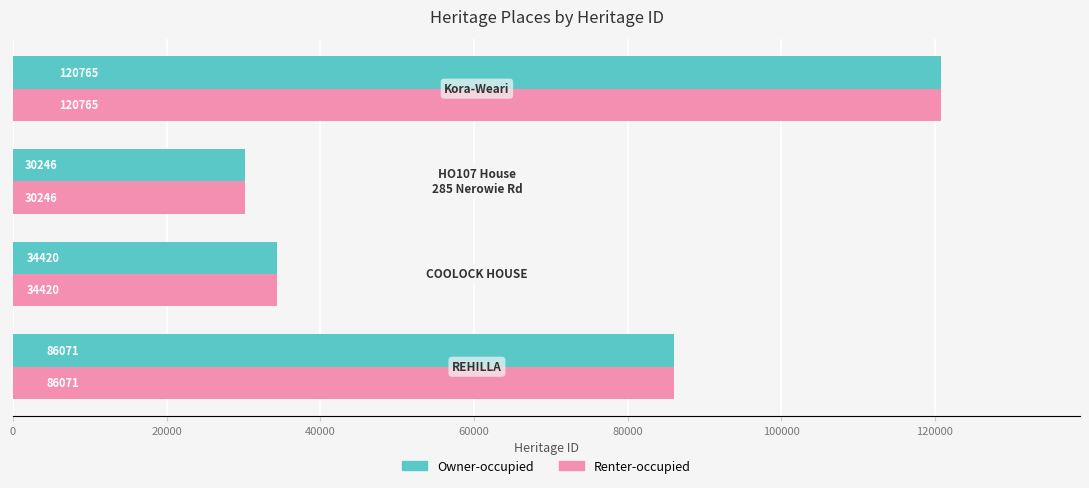

What is the difference between the second highest and minimum values in the Renter-occupied series?

55825